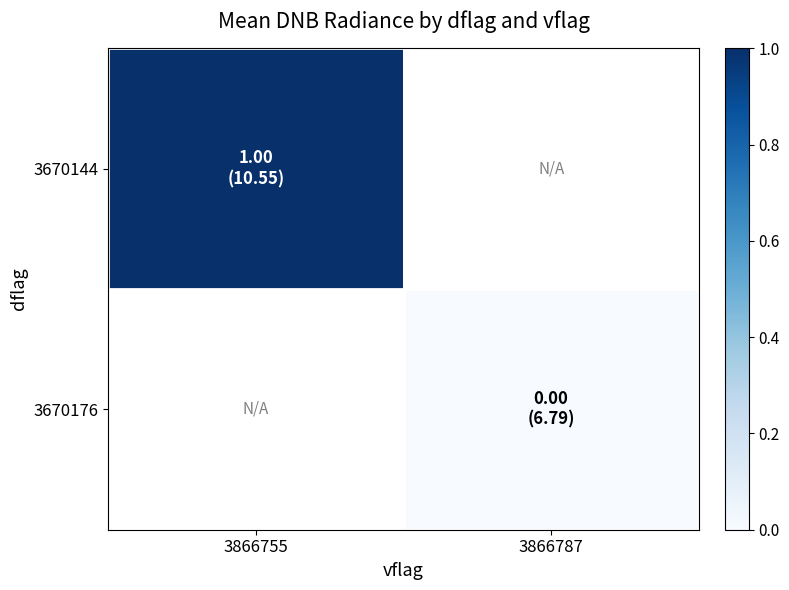

Which category has the highest value across all series?

3866755